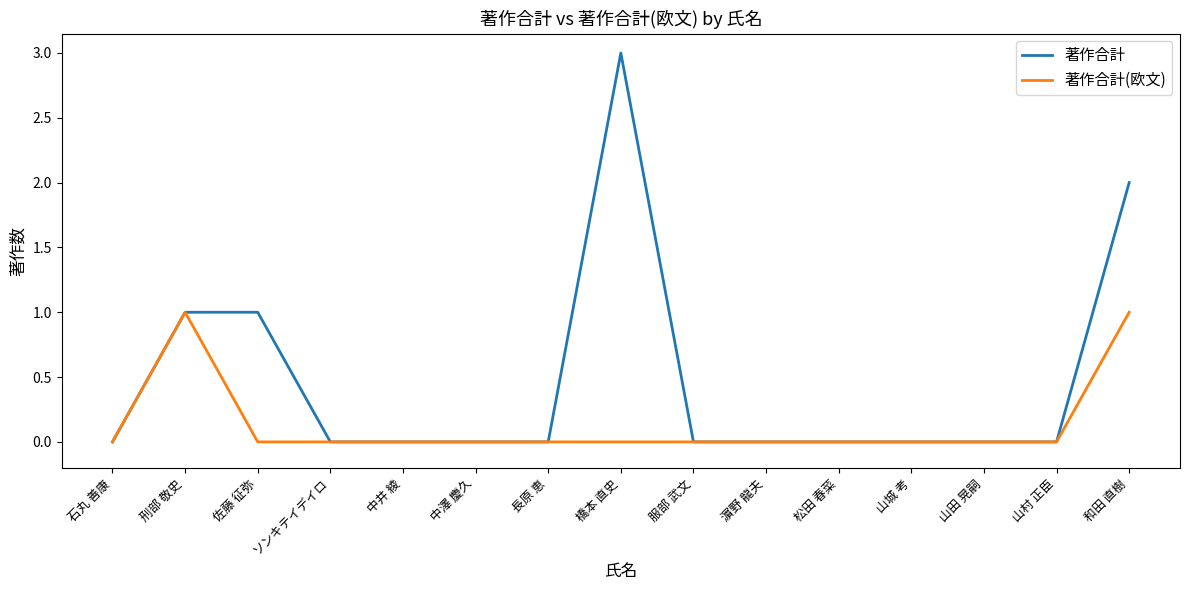

How many lines are shown in the chart?

2